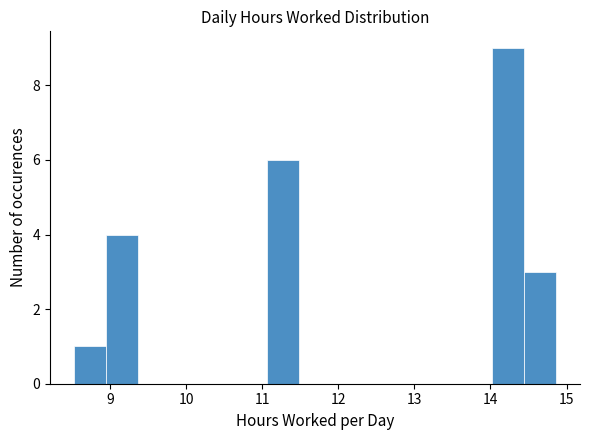

Reading left to right, list every bar in this chart as the range it spans on the x-axis followed by its height. Neither the bar edges nor the heights are printed on the chart, so give them approximately, as read against the axes.

8.5 to 9.0: 1
9.0 to 9.4: 4
9.4 to 9.8: 0
9.8 to 10.2: 0
10.2 to 10.6: 0
10.6 to 11.1: 0
11.1 to 11.5: 6
11.5 to 11.9: 0
11.9 to 12.3: 0
12.3 to 12.8: 0
12.8 to 13.2: 0
13.2 to 13.6: 0
13.6 to 14.0: 0
14.0 to 14.4: 9
14.4 to 14.9: 3